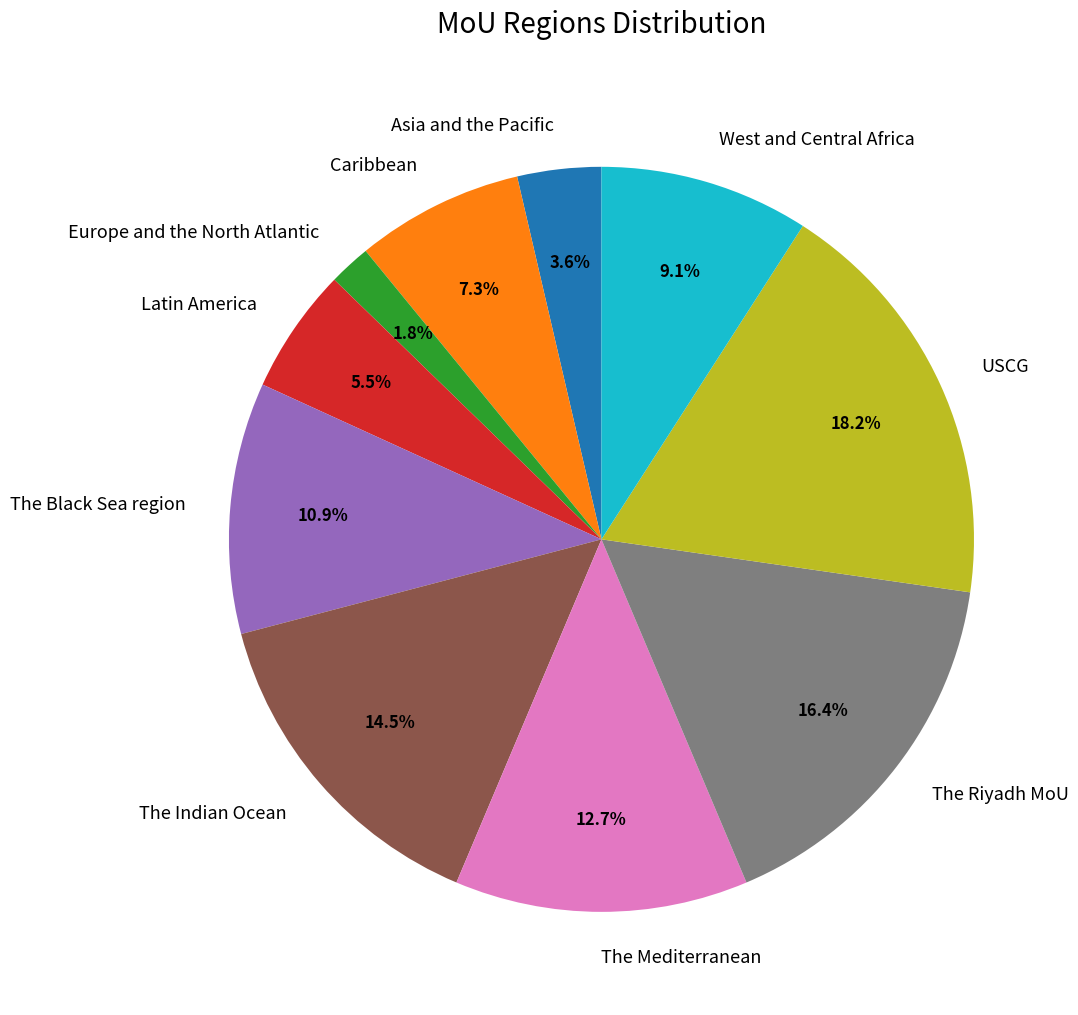

To the nearest percent, what is the average slice percentage?

10%